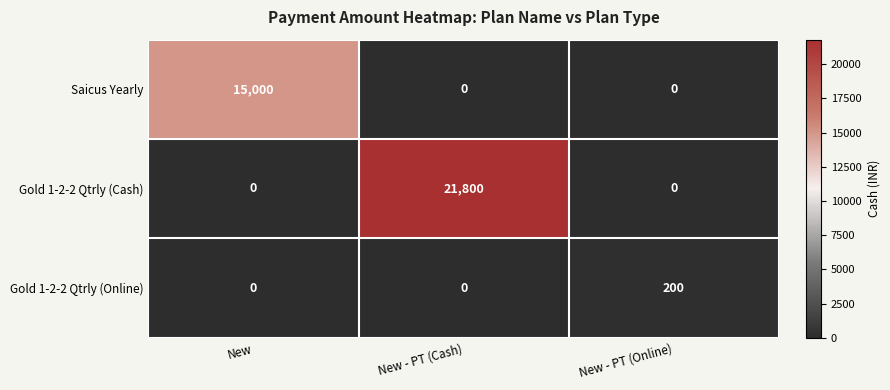

What is the average value of the Gold 1-2-2 Qtrly (Cash) series?

7267